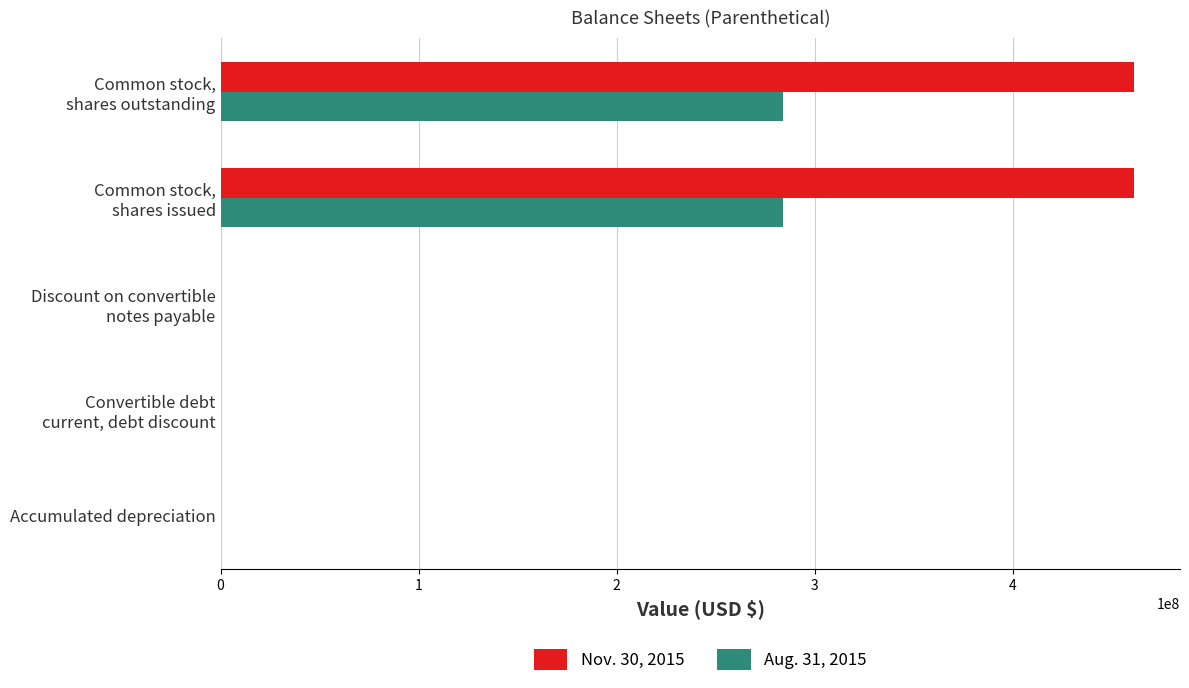

What is the greatest value displayed?

461526102